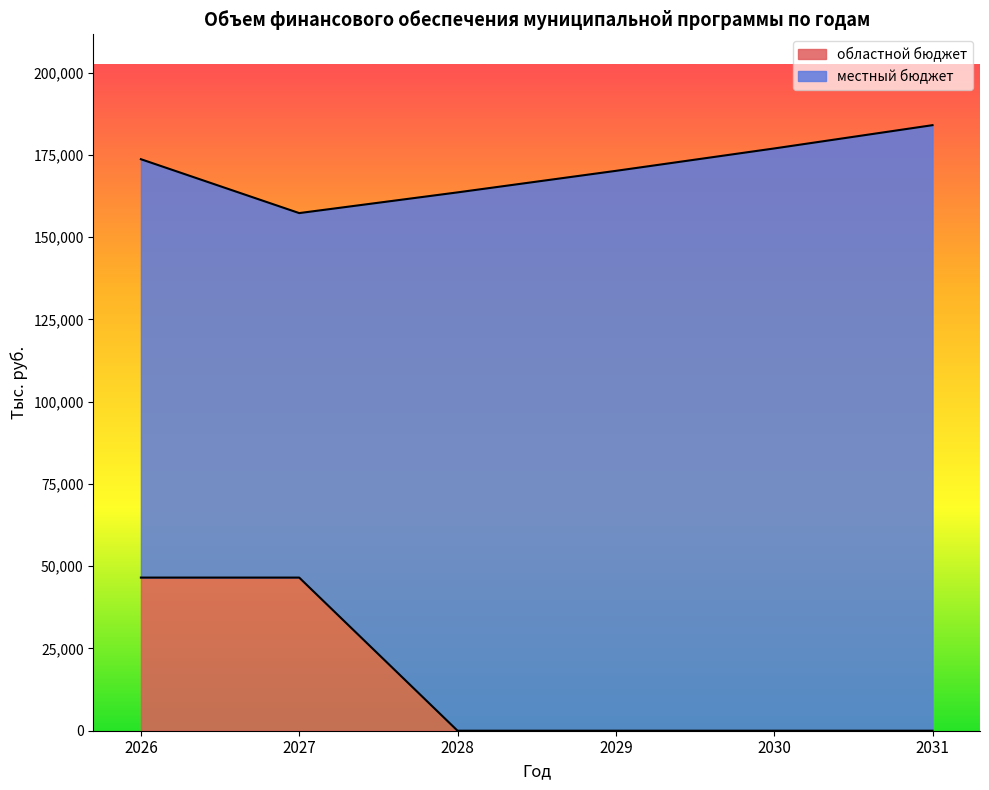

List the labels in order of value, smallest first.

2028, 2029, 2030, 2031, 2026, 2027